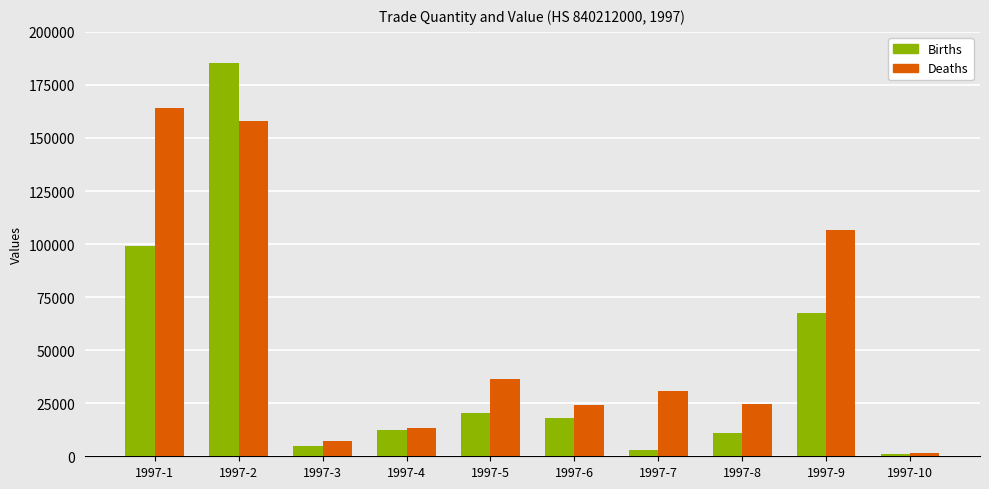

How many values in the Births series are below 18000?

5